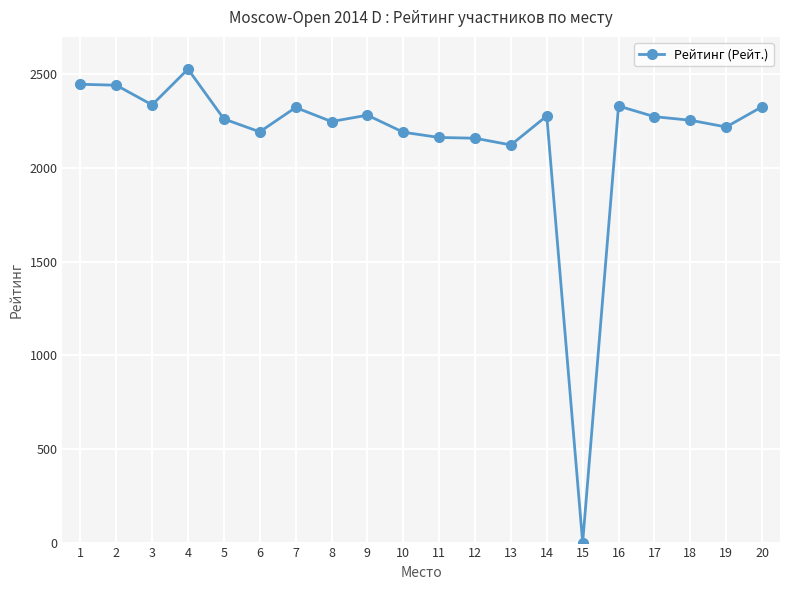

What is the change in value from 1 to 12?

-288